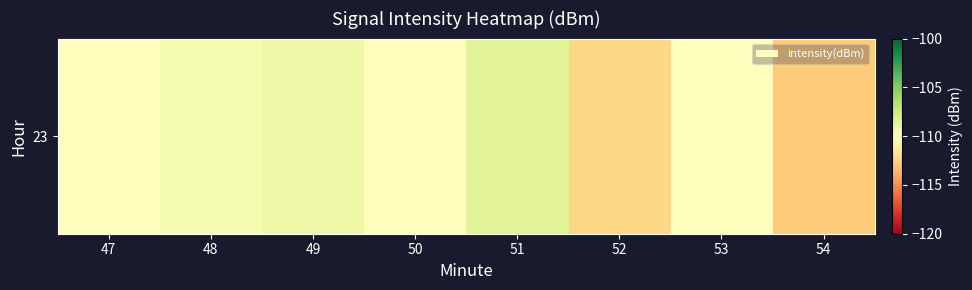

How many values are below -110?

5